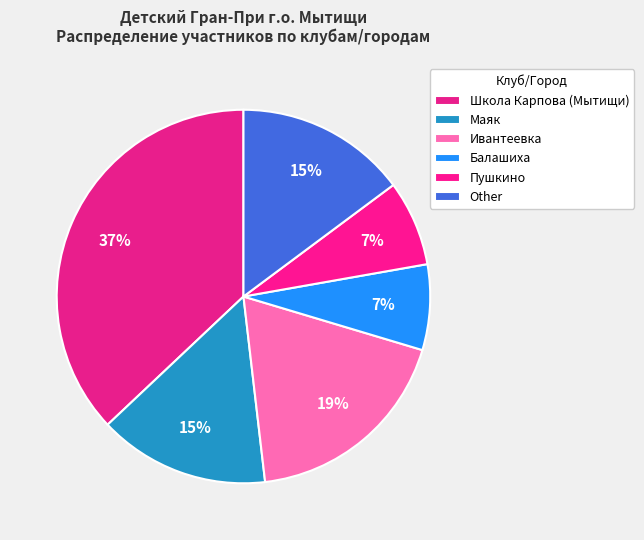

How many segments does this pie chart have?

6